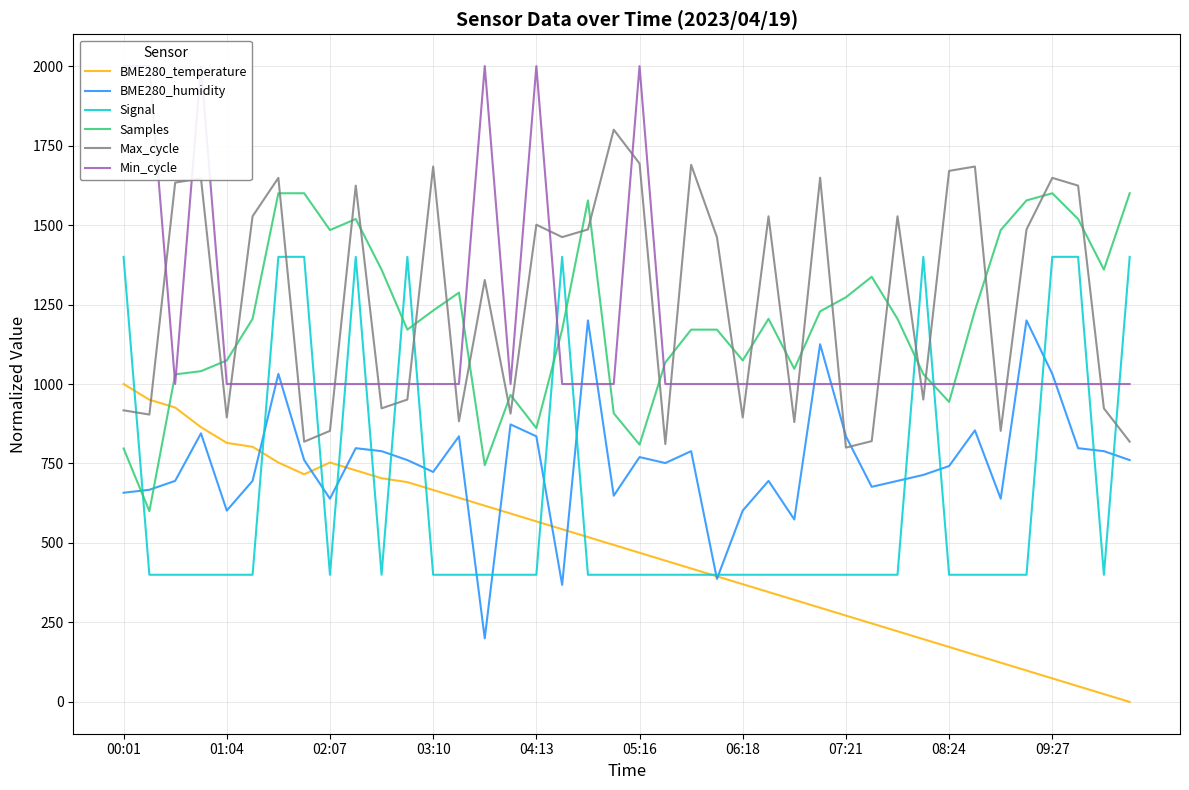

How many times do Max_cycle and Signal cross each other?

8